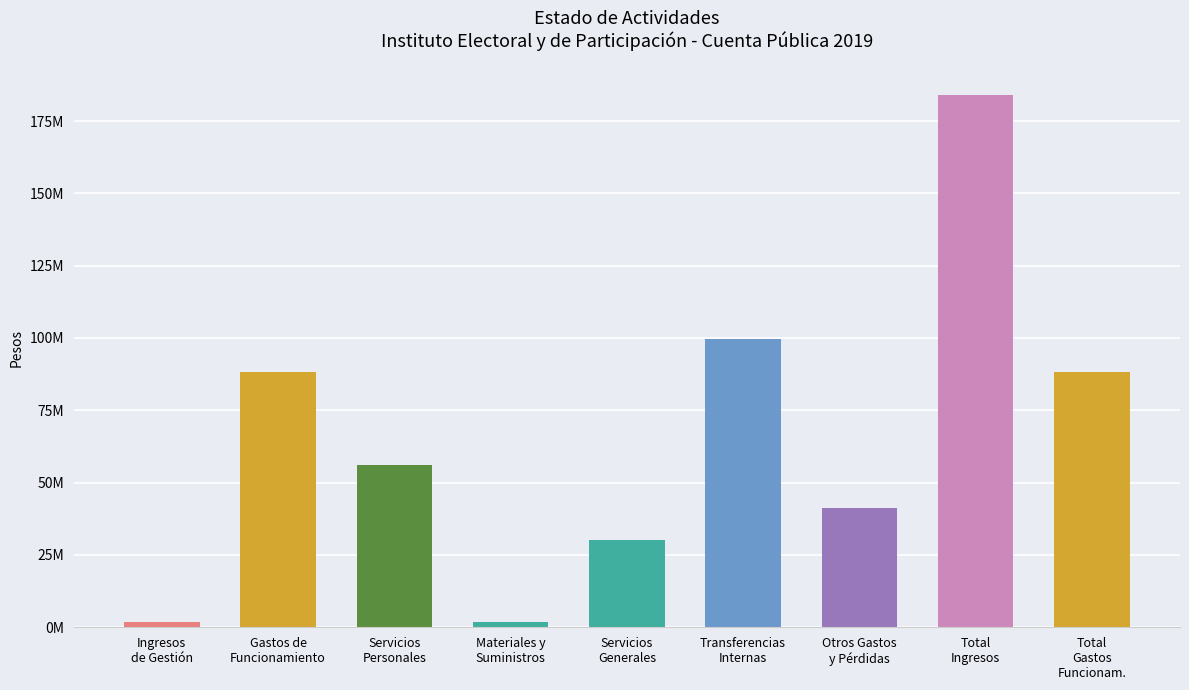

Count the number of data series in this chart.

1